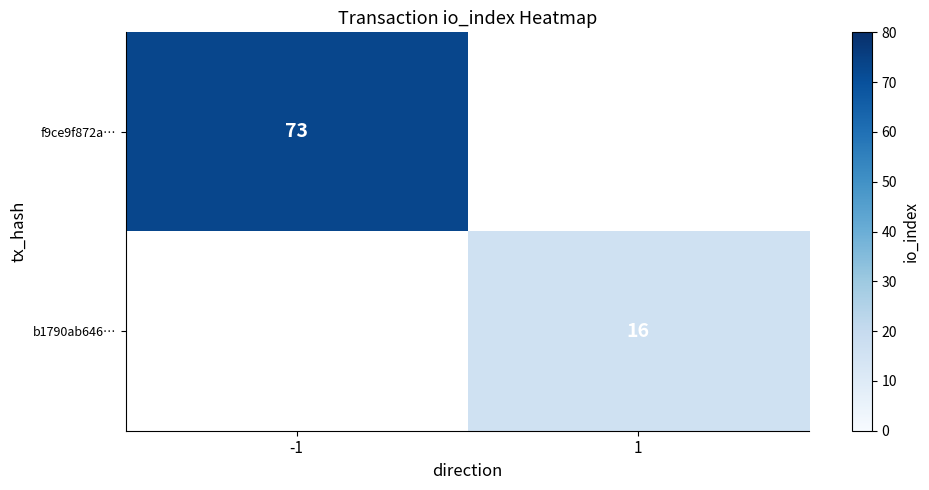

The value of f9ce9f872a… at -1 is 118. True or false?

False